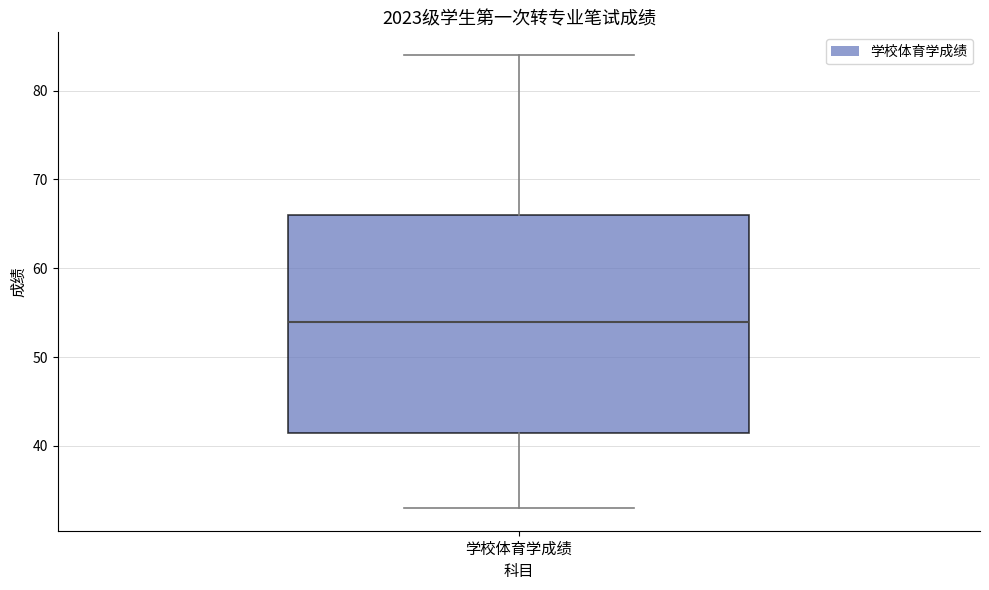

Where is the lower edge of the box for 学校体育学成绩 on the y-axis? The values are not printed on the chart, so give them approximately, as read against the axis.

42